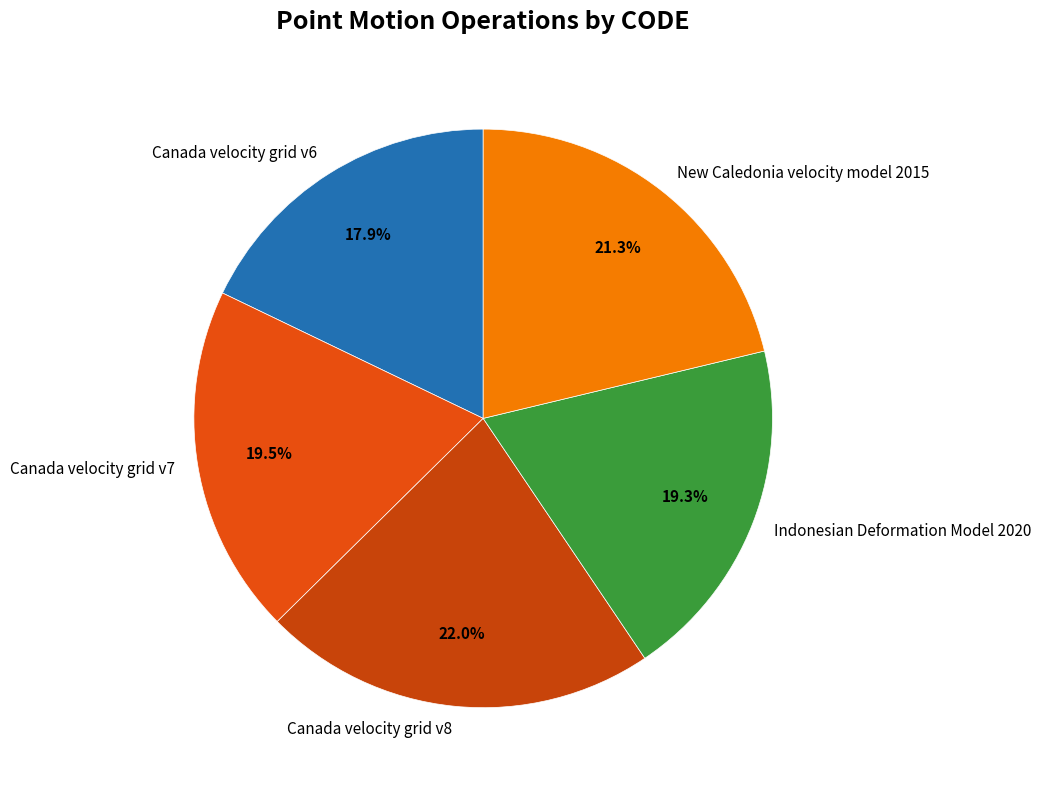

Between New Caledonia velocity model 2015 and Indonesian Deformation Model 2020, which is larger?

New Caledonia velocity model 2015